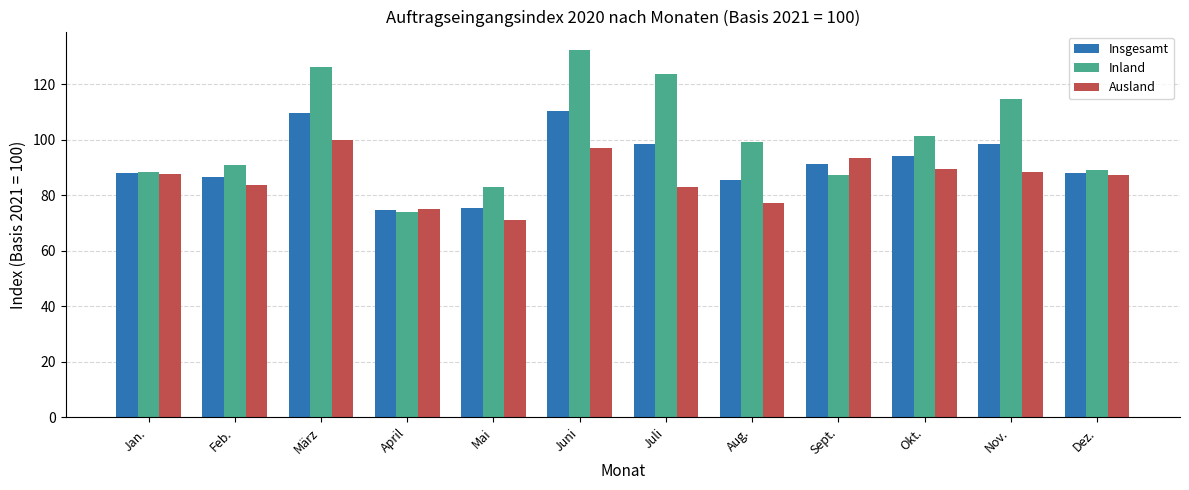

At which category is the sum across all series the highest?

Juni